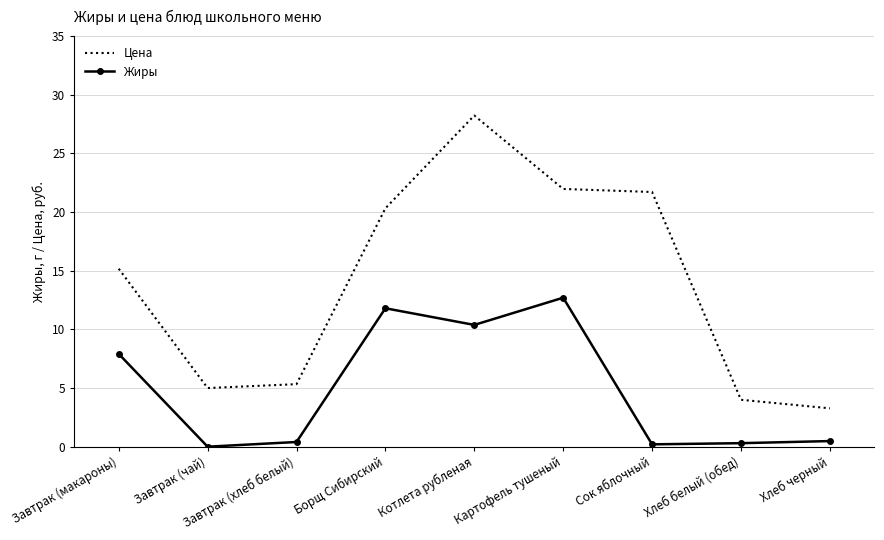

True or false: Цена and Жиры cross at least once.

False